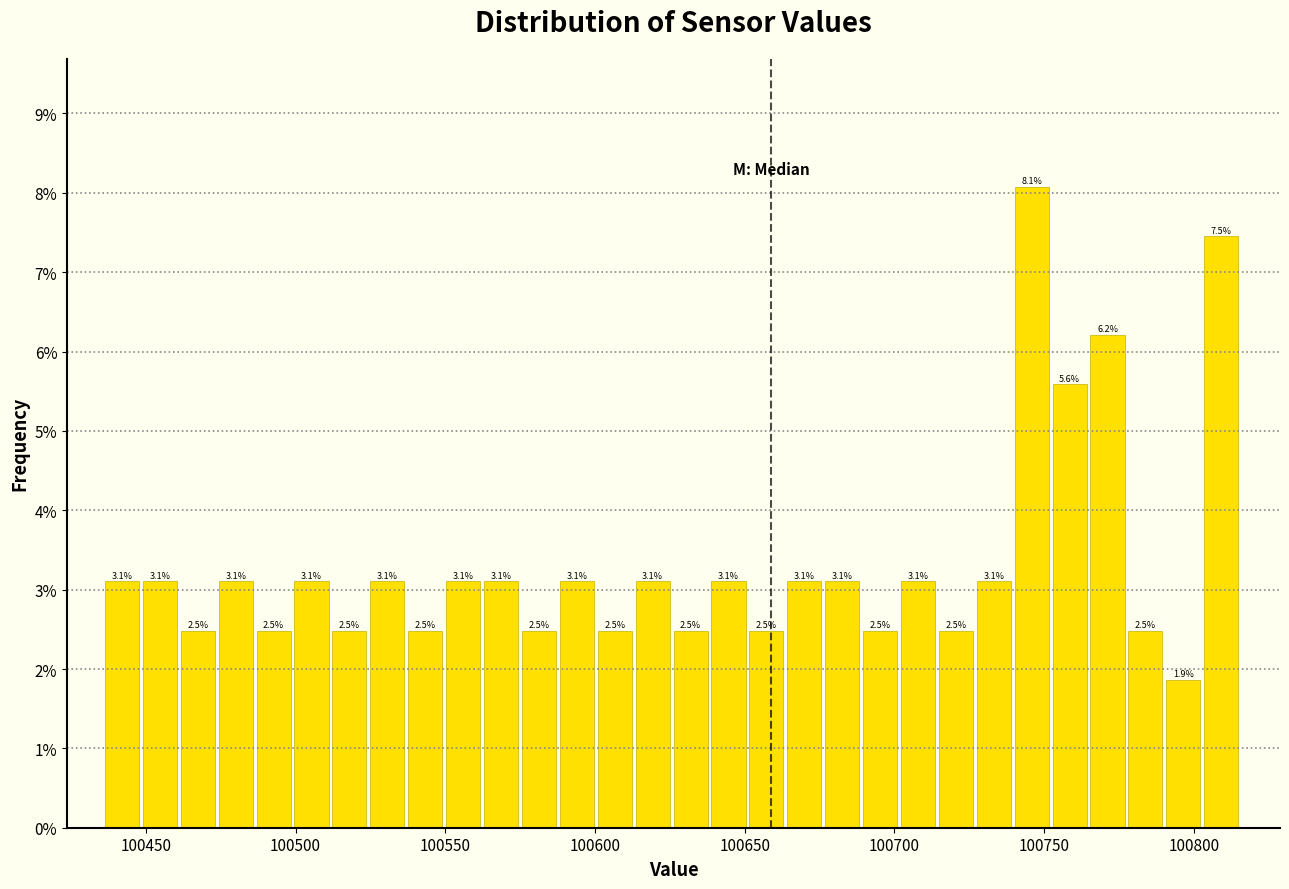

Read against the x-axis, roughly where is the centre of the tallest bar?

100745